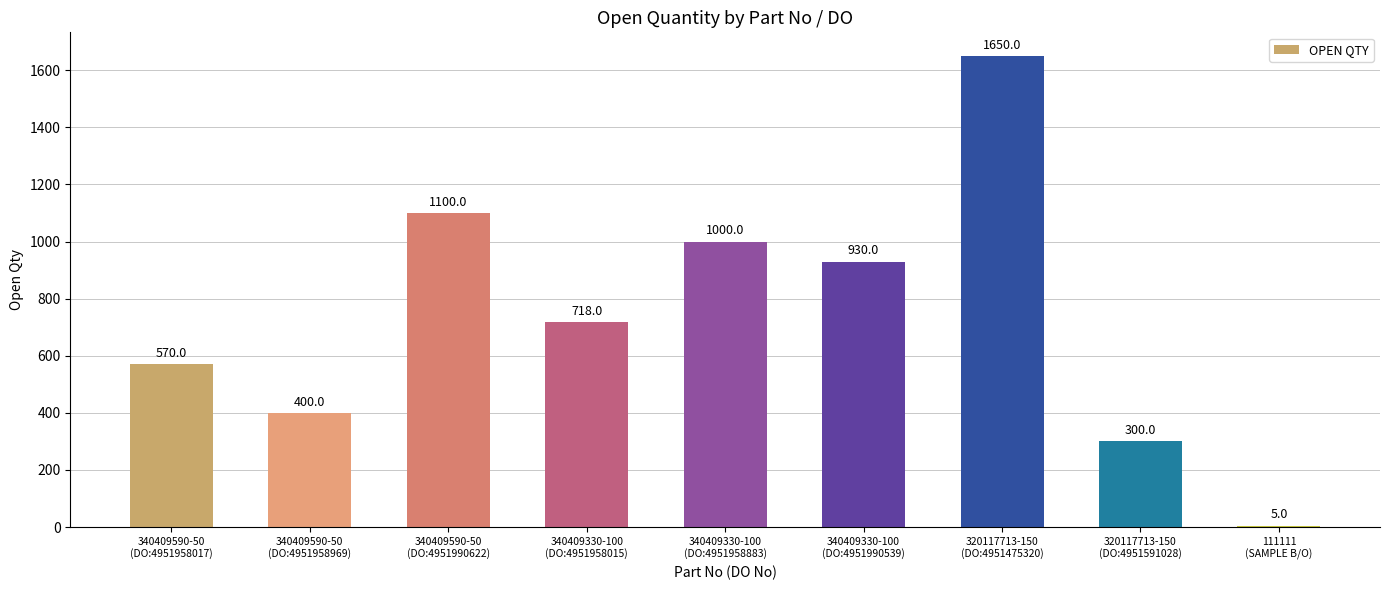

Reading left to right, extract all data points from this chart.

570	400	1100	718	1000	930	1650	300	5